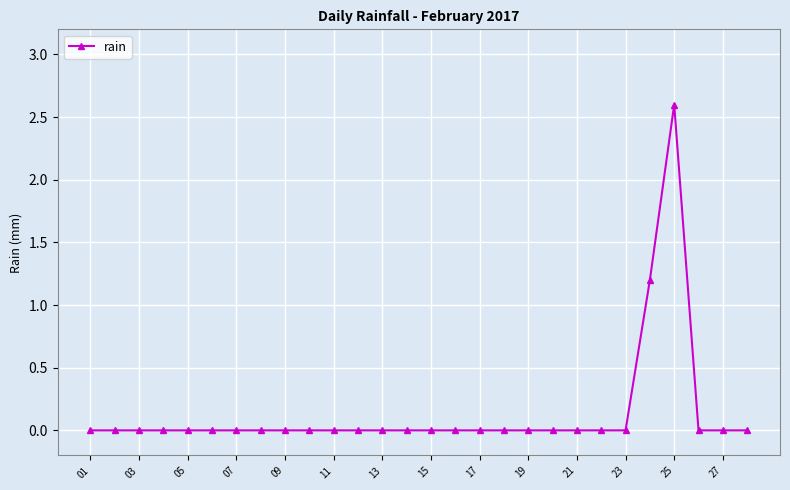

Reading left to right, list all the values displayed in this chart.

0.0	0.0	0.0	0.0	0.0	0.0	0.0	0.0	0.0	0.0	0.0	0.0	0.0	0.0	0.0	0.0	0.0	0.0	0.0	0.0	0.0	0.0	0.0	1.2	2.6	0.0	0.0	0.0